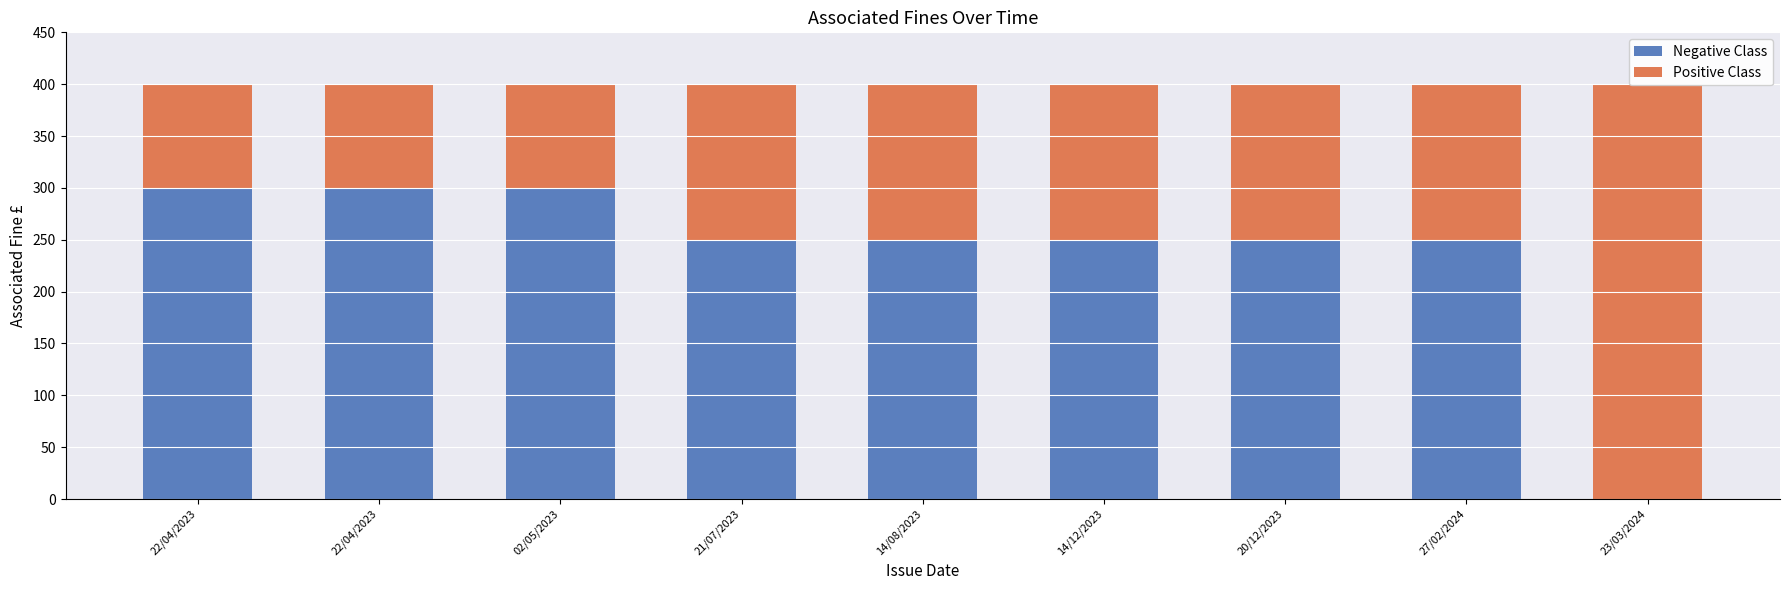

What is the average value of the Positive Class series?

161